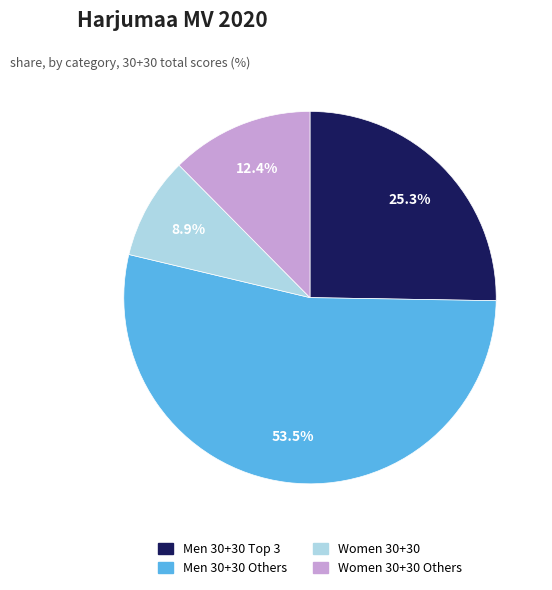

Does any single category account for the majority?

Yes